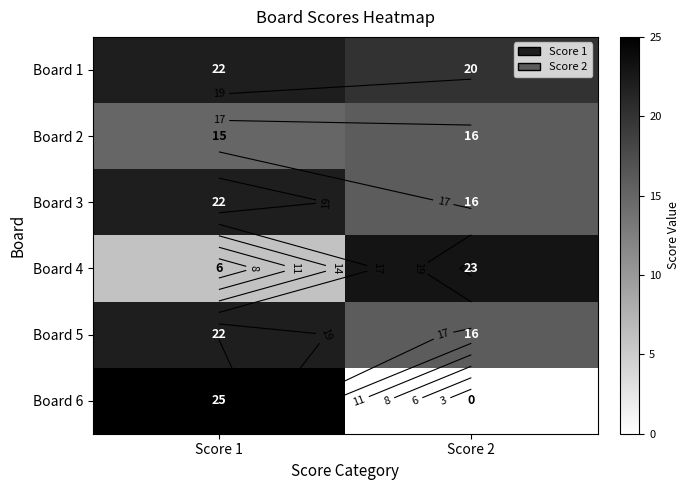

At which label is Board 3 closest to 19?

Score 1